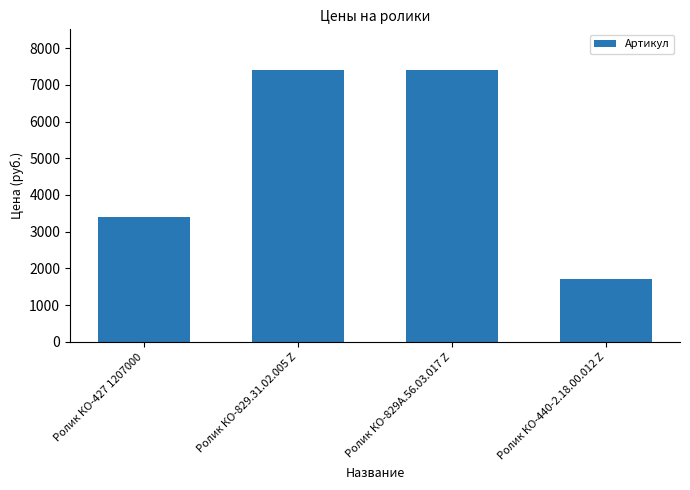

How many categories are shown in the chart?

4